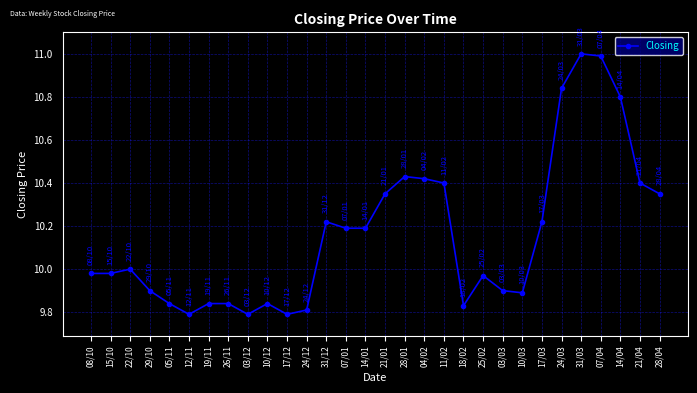

What is the label of the 20th point from the left?

18/02